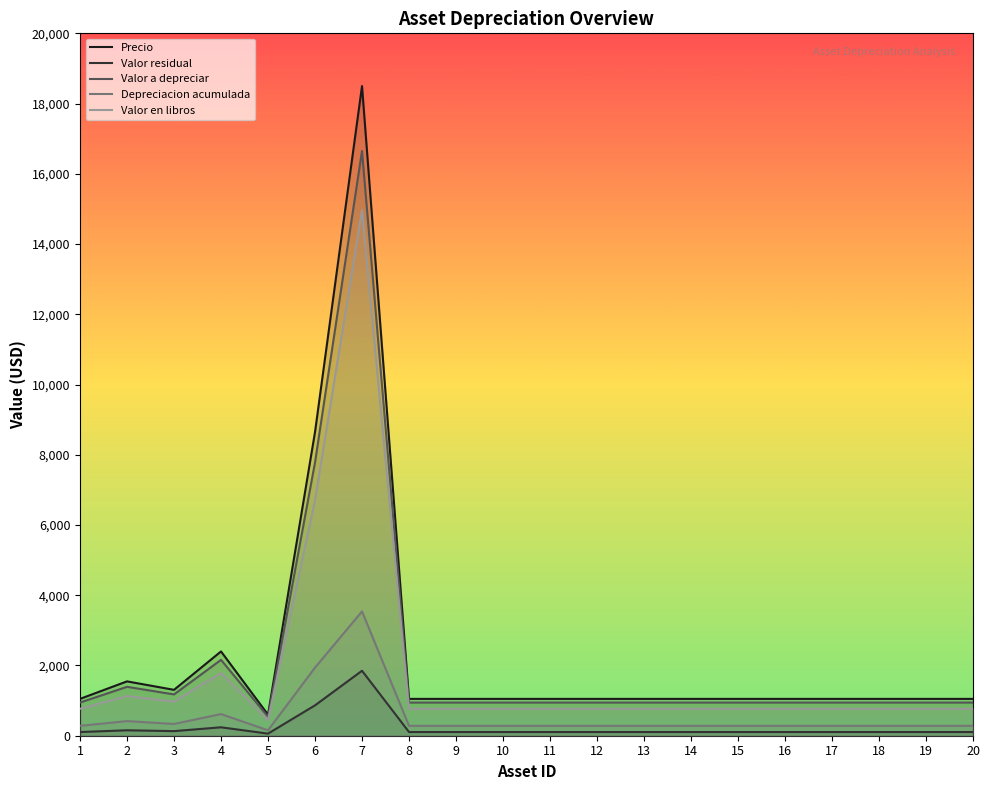

What is the value of the Valor a depreciar point at the 1st from the left?

944.2